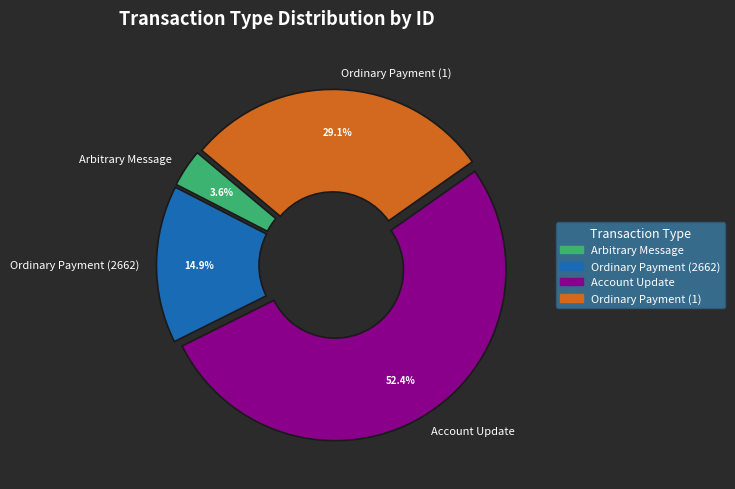

To the nearest percent, what is the difference between the Ordinary Payment (2662) and Account Update slice percentages?

38%